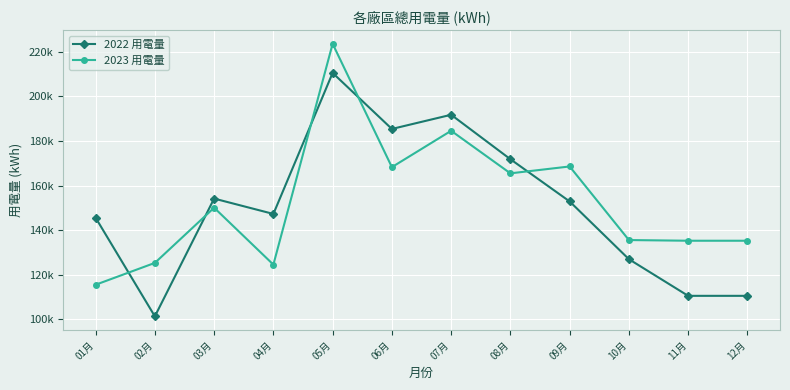

At which label is 2022 用電量 closest to 155915?

03月